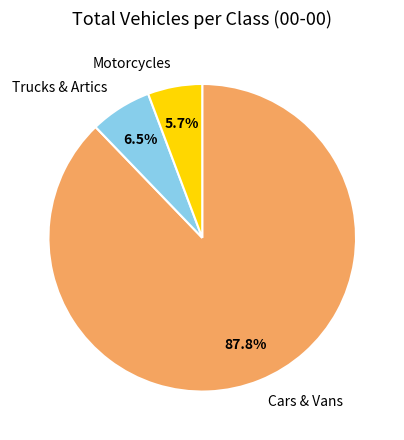

Is Cars & Vans the majority of the pie?

Yes